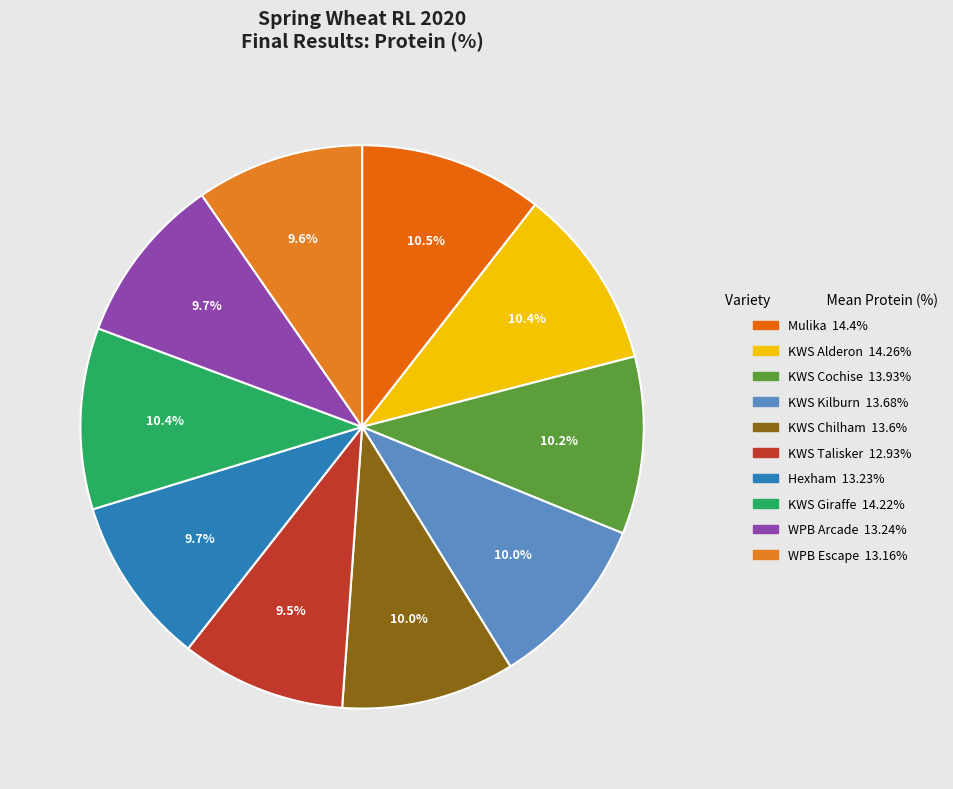

What is the total percentage of Hexham and KWS Talisker?

19.1%